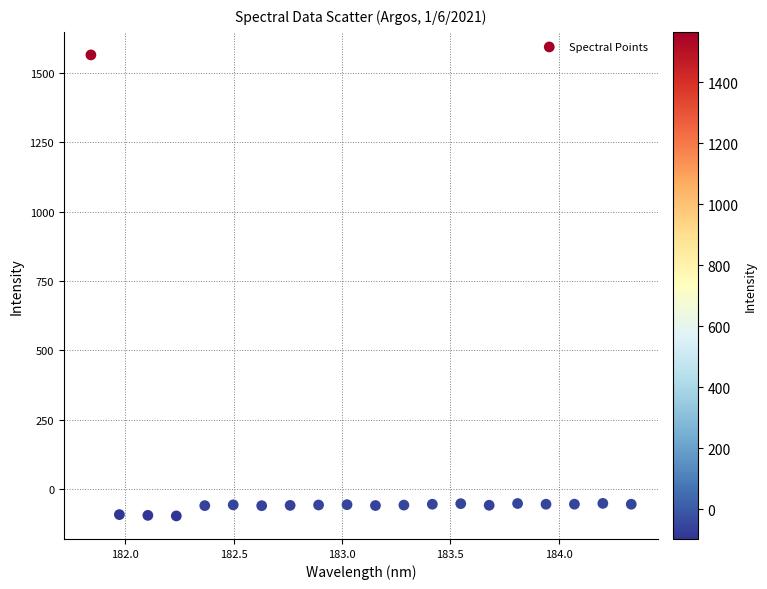

What is the range of X values (max minus min)?

2.5